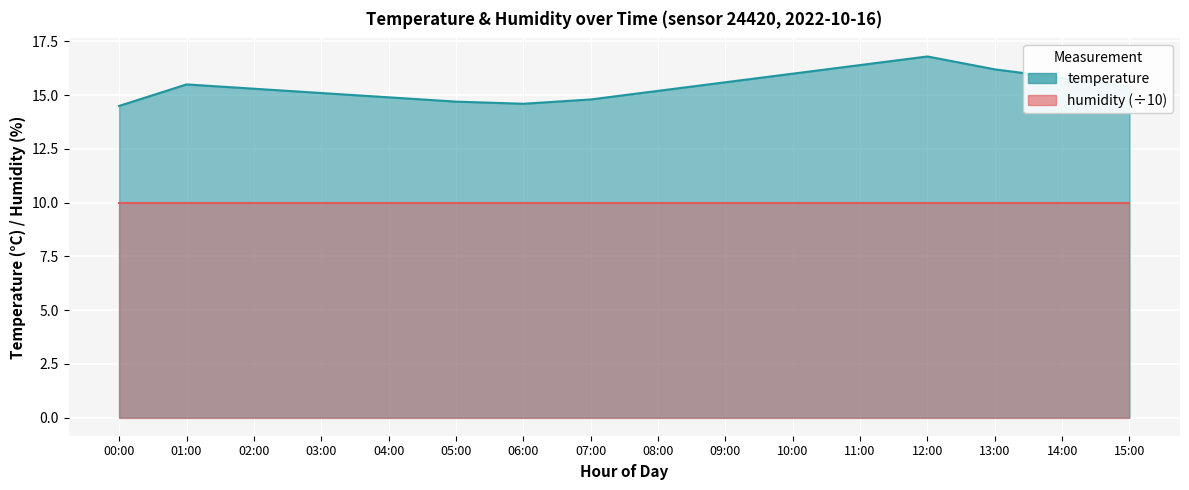

What is the value of the 9th point from the left?

15.2